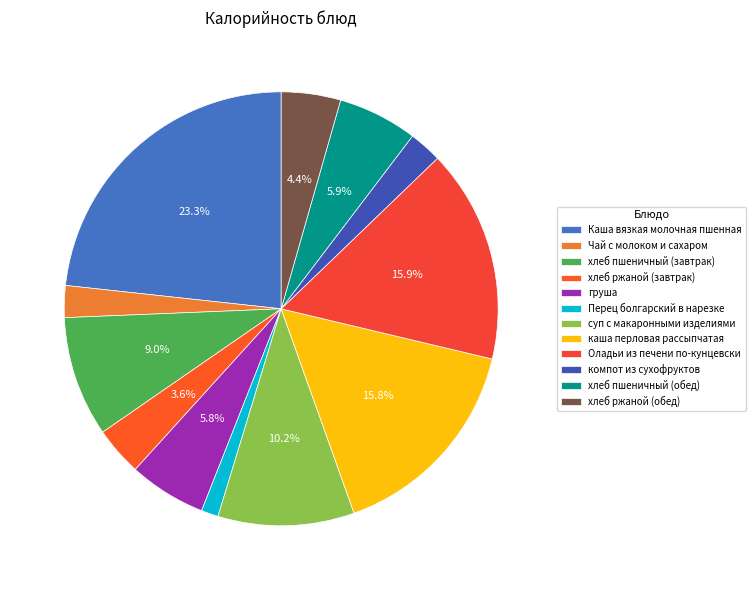

What percentage do Перец болгарский в нарезке and суп с макаронными изделиями together represent?

11.4%